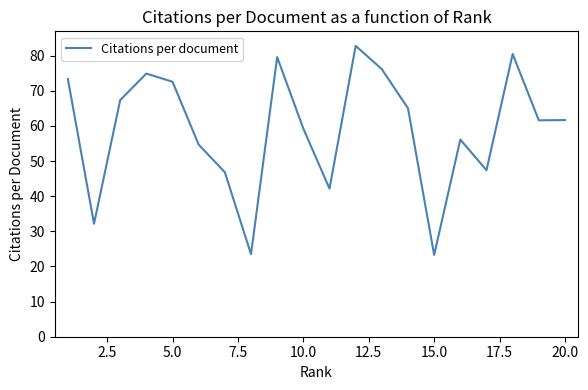

What is the smallest value displayed?

23.3